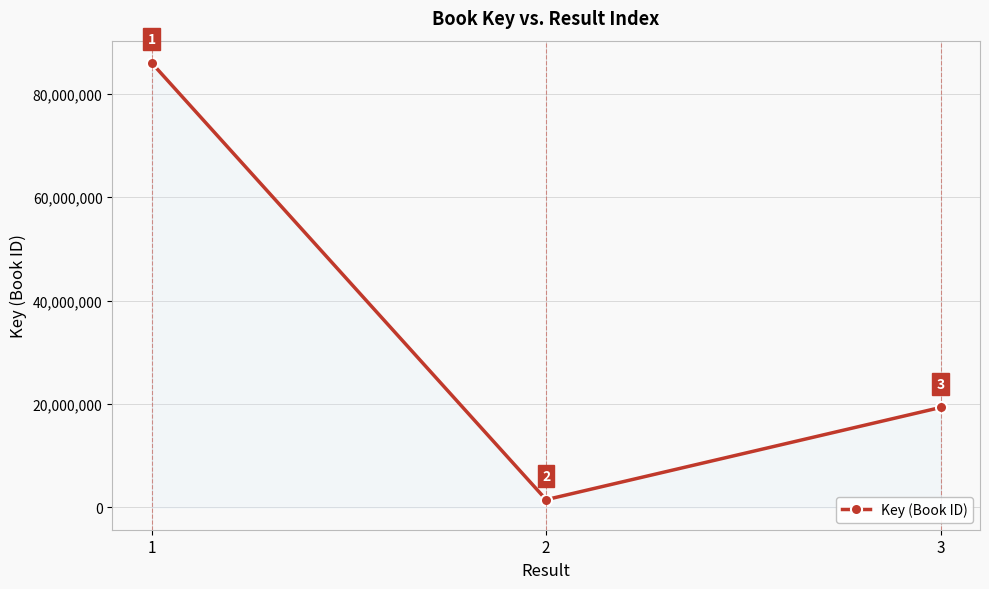

Count the values in the range 1511809 to 85978730.

3